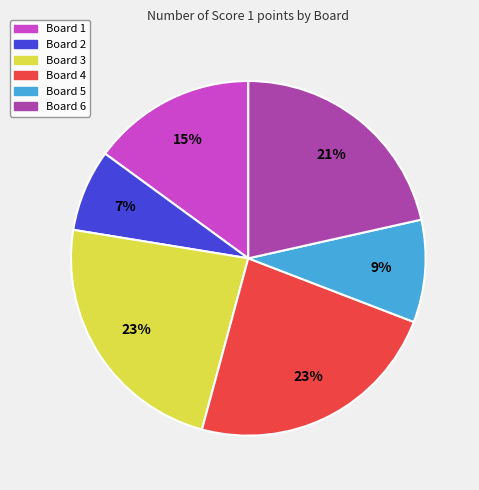

Count the number of slices in the pie.

6